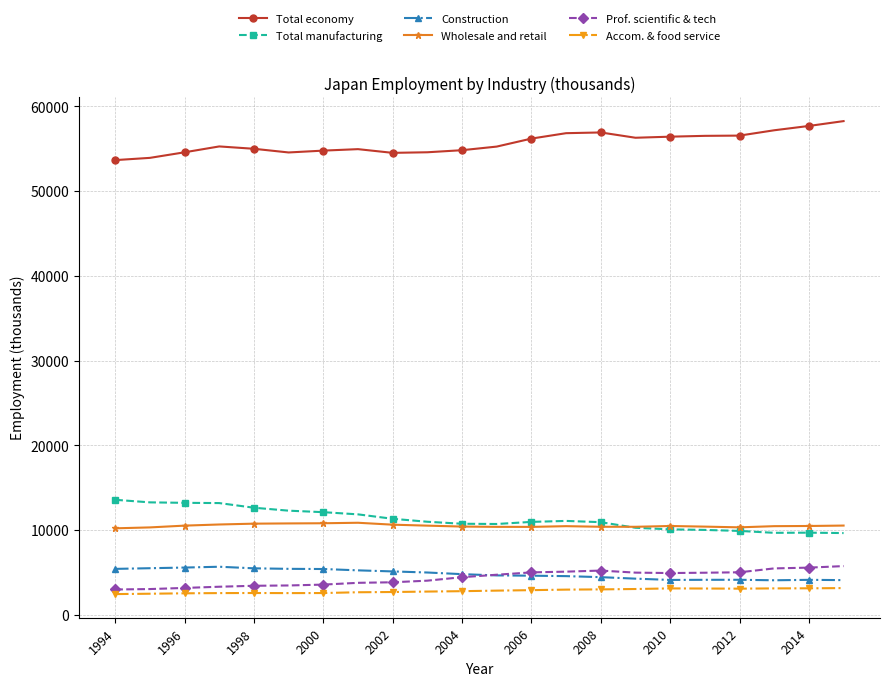

Which series has the largest total across all categories?

Total economy